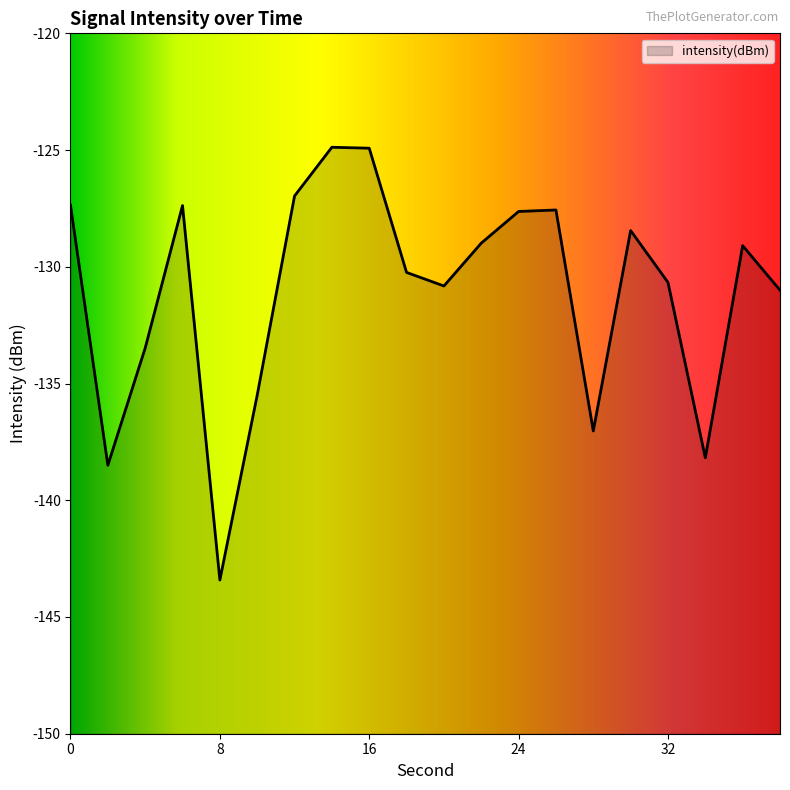

What is the sum of the values at 12 and 6?

-254.3